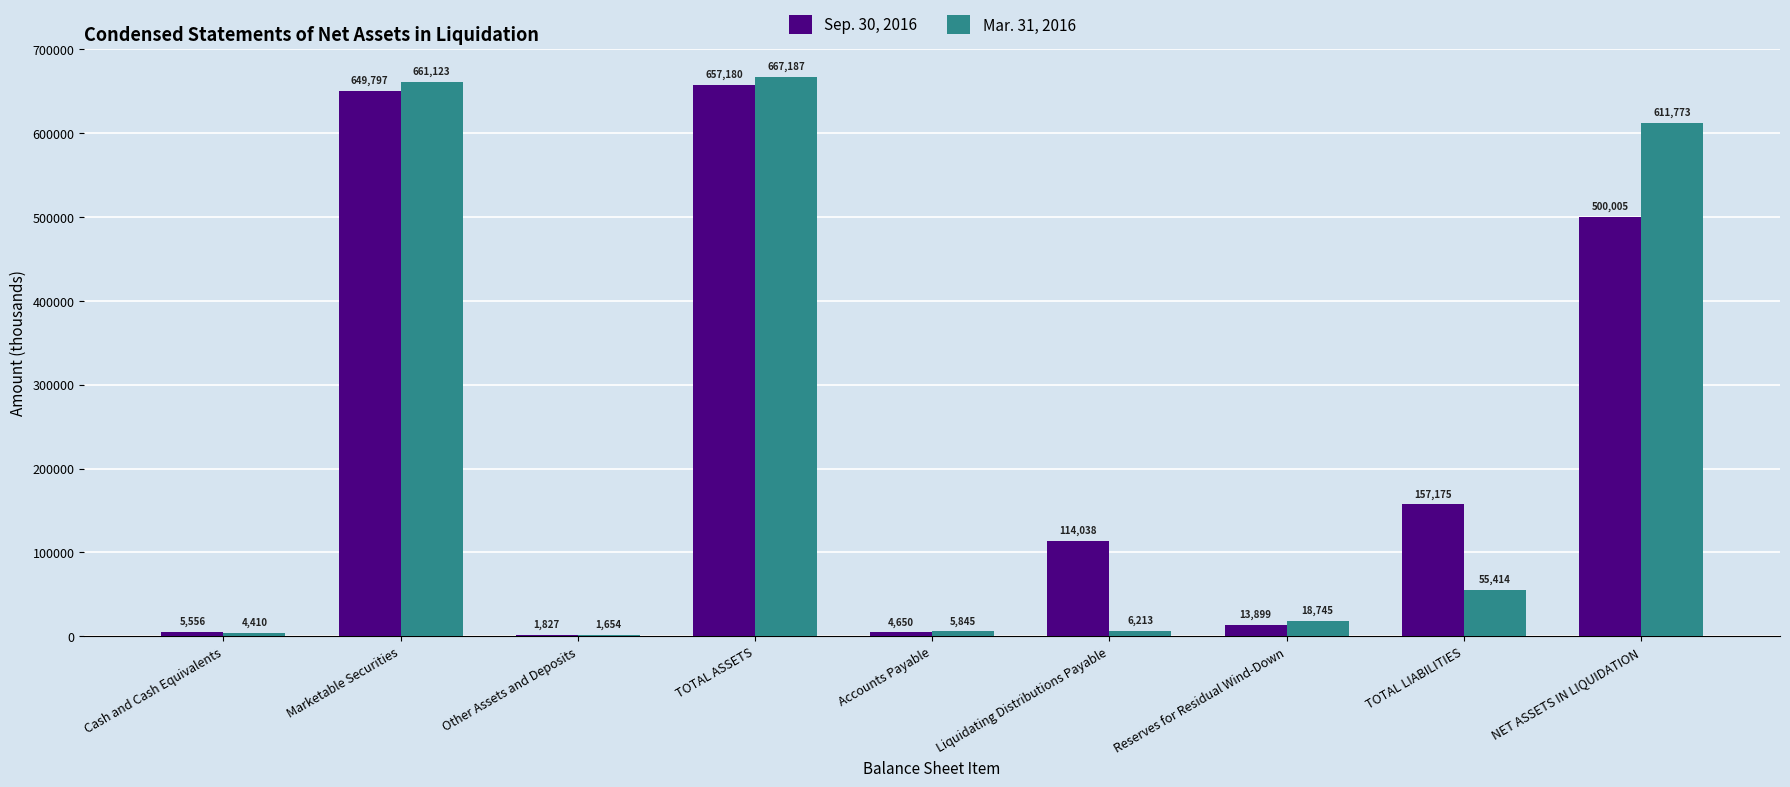

Count the number of data series in this chart.

2